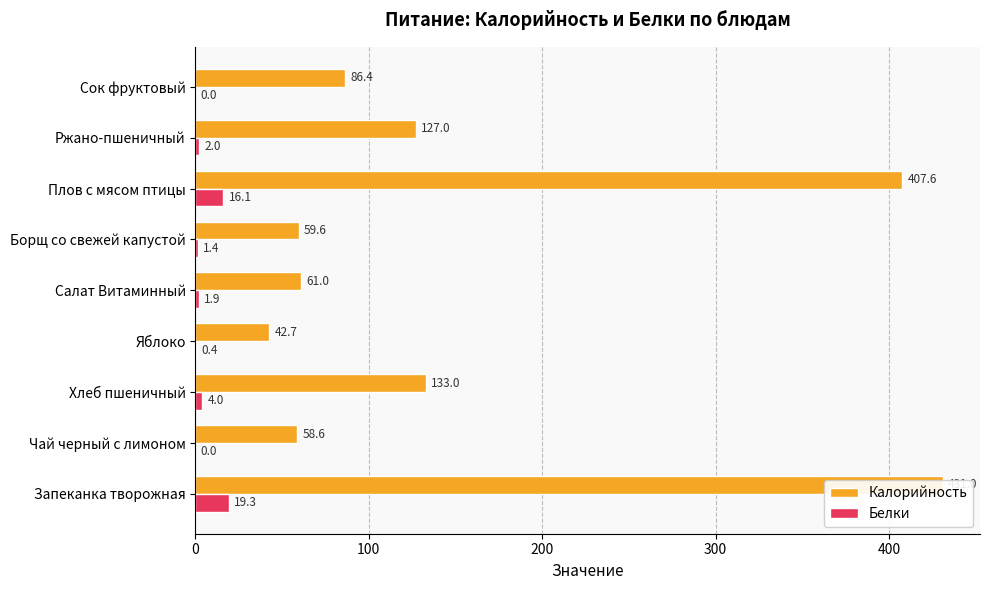

What is the greatest value displayed?

431.0